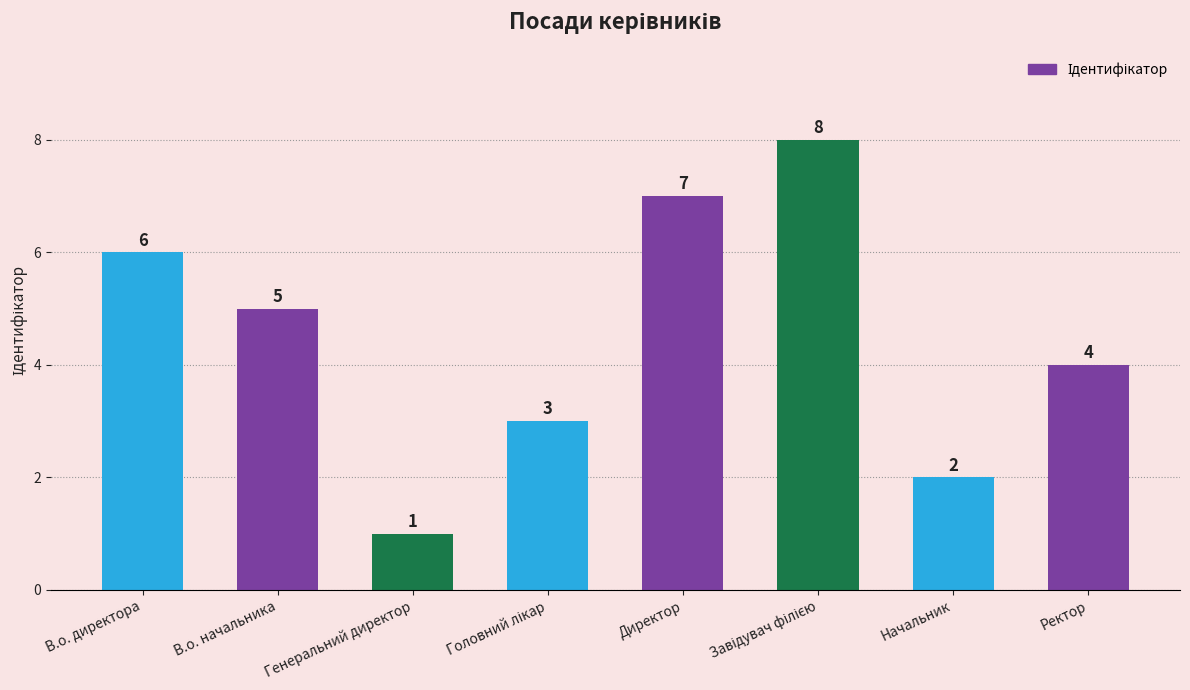

The chart shows a value of 2 at Генеральний директор. True or false?

False